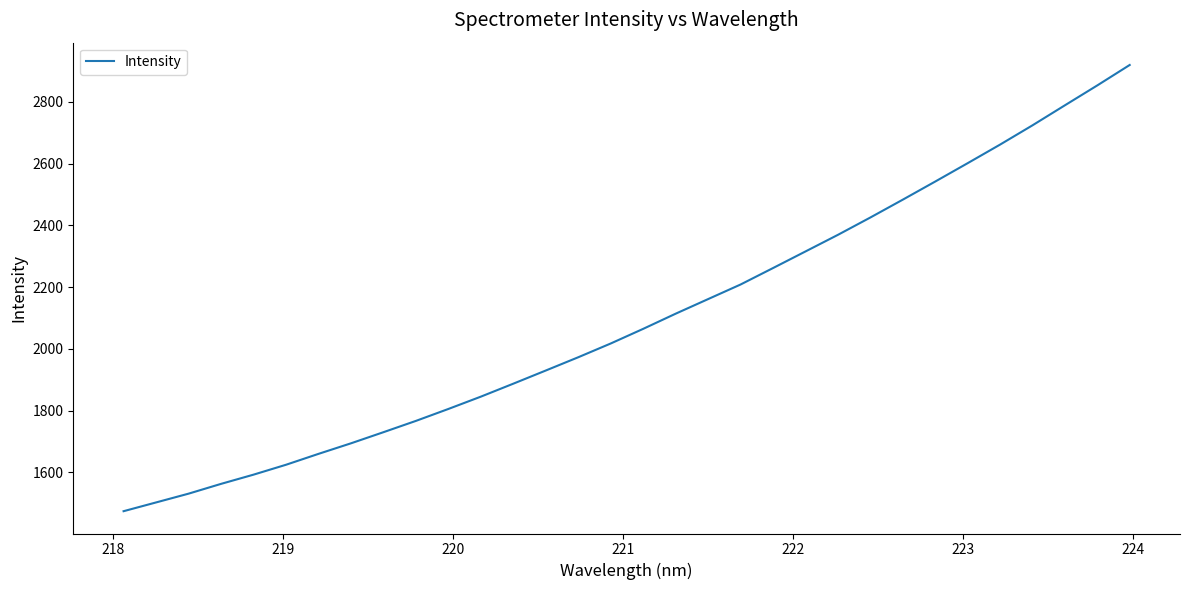

What is the difference between the maximum and minimum values?

1445.1